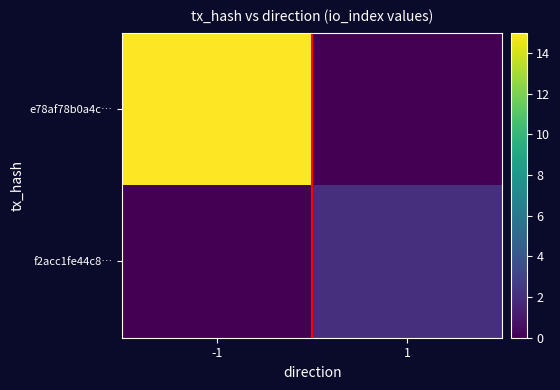

Which label corresponds to the smallest value in the chart?

1